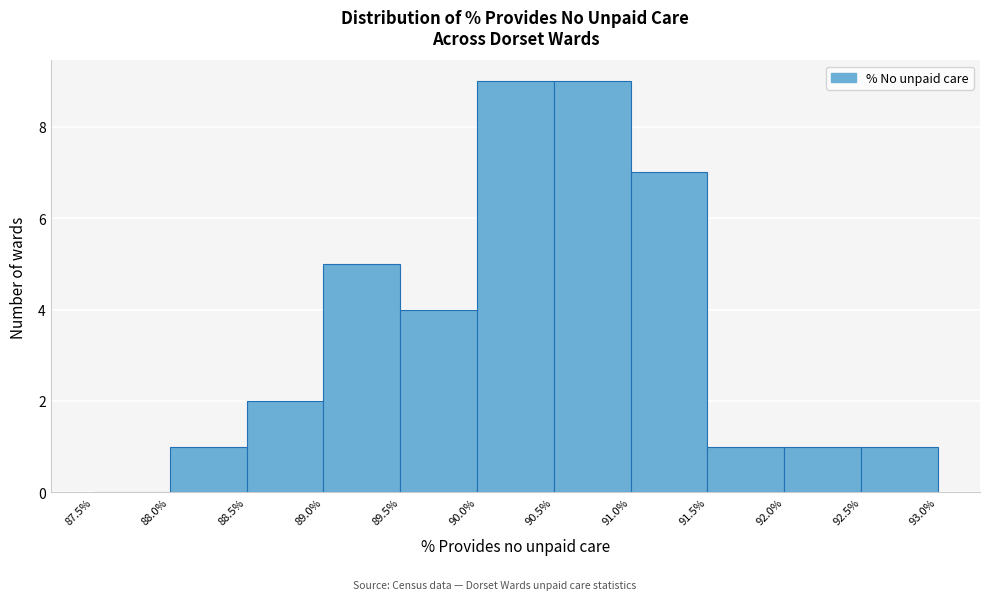

Reading left to right, list every bar in this chart as the range it spans on the x-axis followed by its height. The values are not printed on the chart, so give them approximately, as read against the axis.

87.5% to 88.0%: 0
88.0% to 88.5%: 1
88.5% to 89.0%: 2
89.0% to 89.5%: 5
89.5% to 90.0%: 4
90.0% to 90.5%: 9
90.5% to 91.0%: 9
91.0% to 91.5%: 7
91.5% to 92.0%: 1
92.0% to 92.5%: 1
92.5% to 93.0%: 1